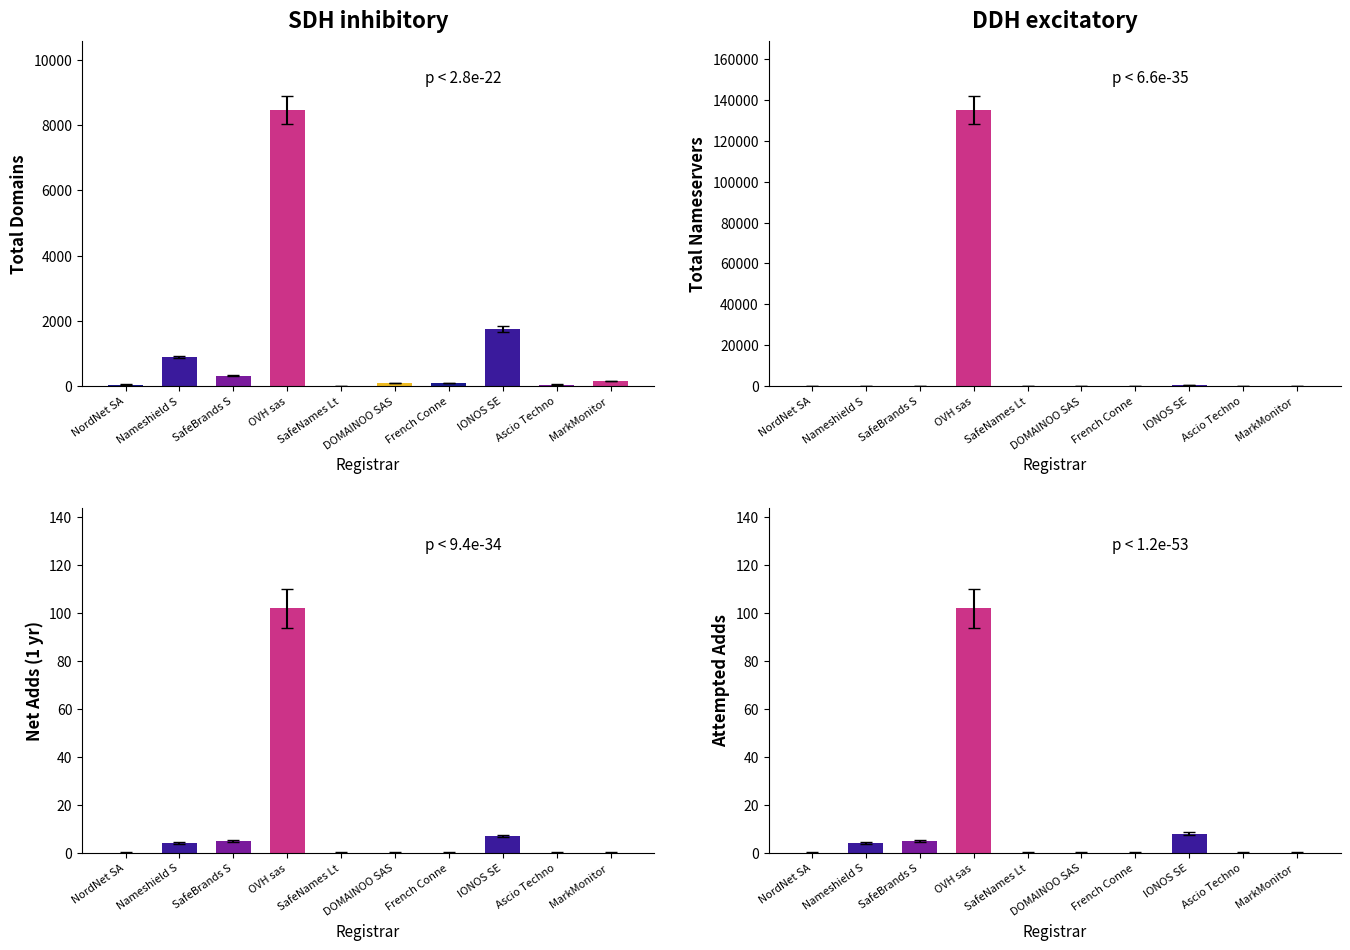

What position from the left is French Conne?

7